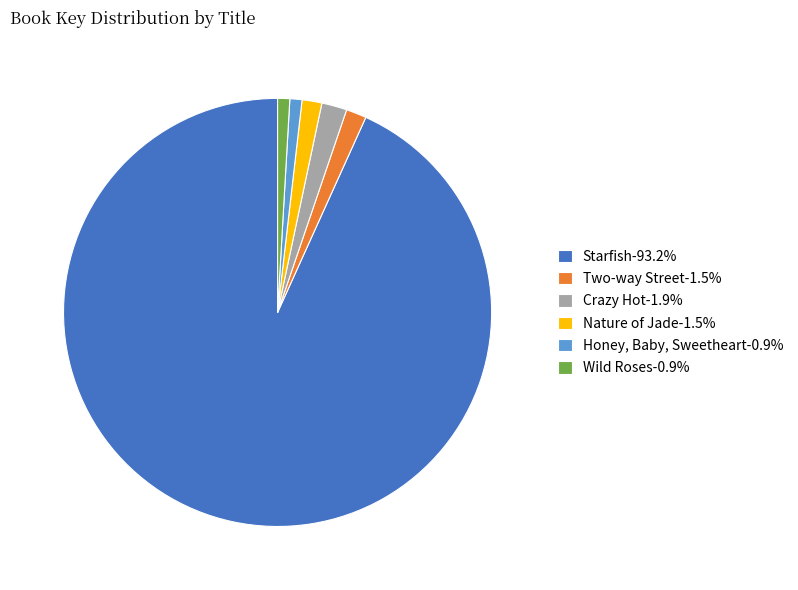

Do Nature of Jade-1.5% and Wild Roses-0.9% together represent more than half of the pie?

No